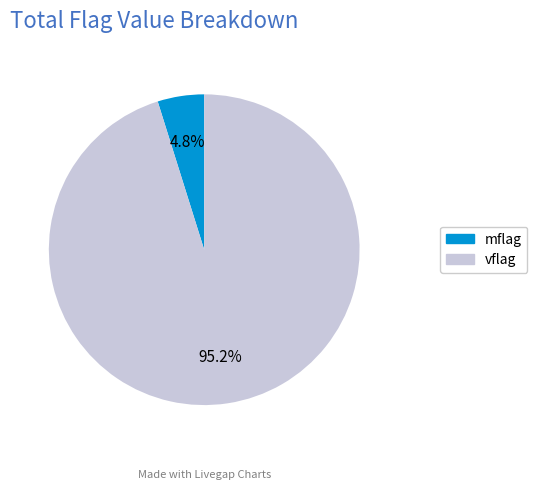

How many segments does this pie chart have?

2